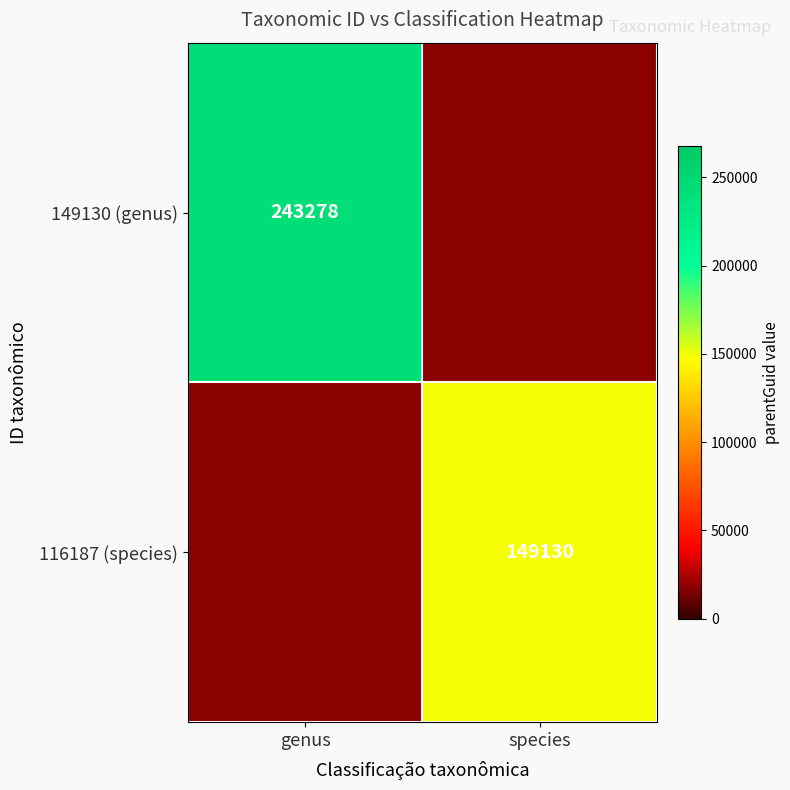

The value of 149130 (genus) at genus is 138291. True or false?

False